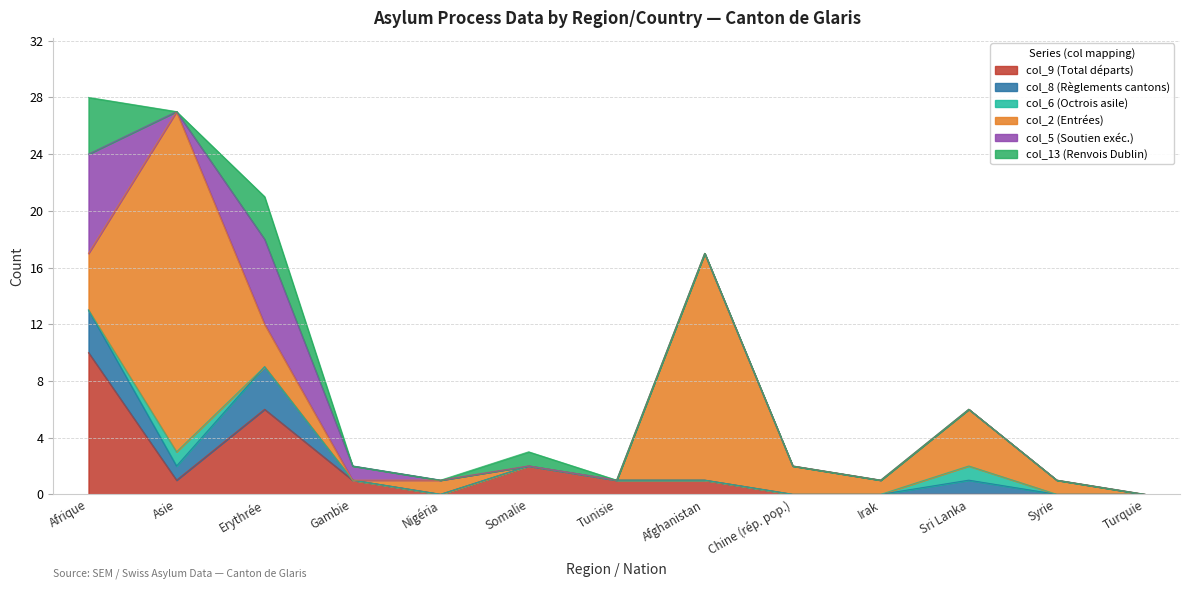

Rank the series by their maximum value, from highest to lowest.

col_2 (Entrées), col_9 (Total départs), col_5 (Soutien exéc.), col_13 (Renvois Dublin), col_8 (Règlements cantons), col_6 (Octrois asile)